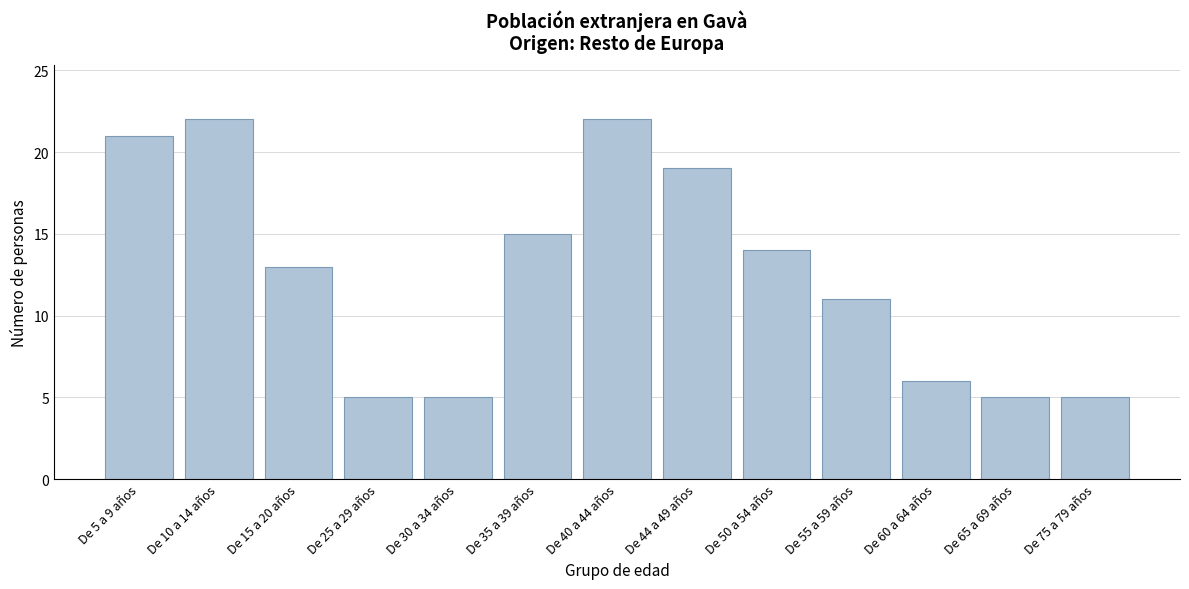

Reading left to right, transcribe all the data shown in this chart.

21	22	13	5	5	15	22	19	14	11	6	5	5